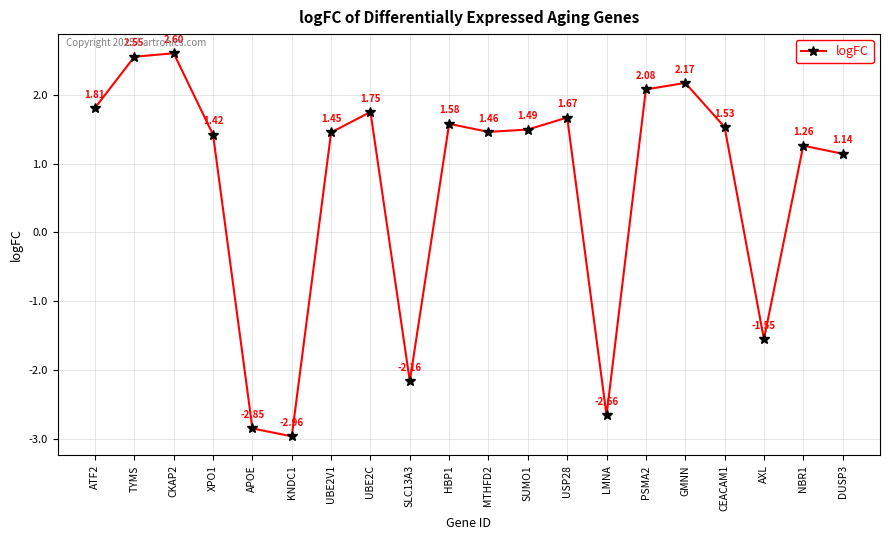

What is the sum of the values at ATF2 and CKAP2?

4.4